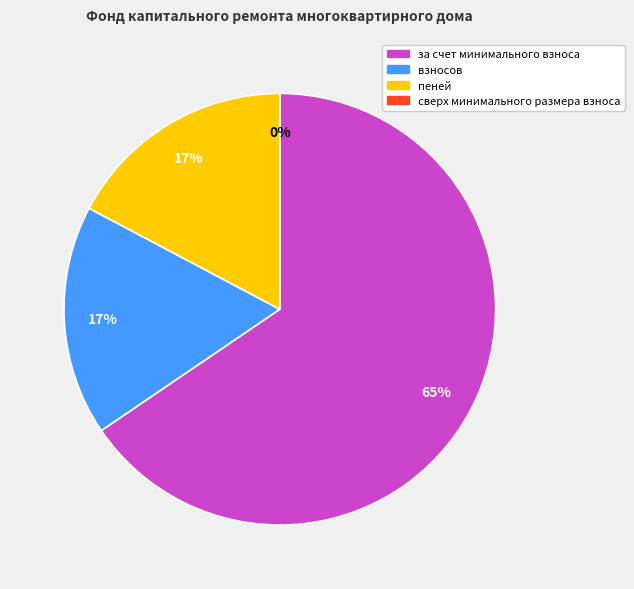

What is the smallest slice in the pie chart?

сверх минимального размера взноса